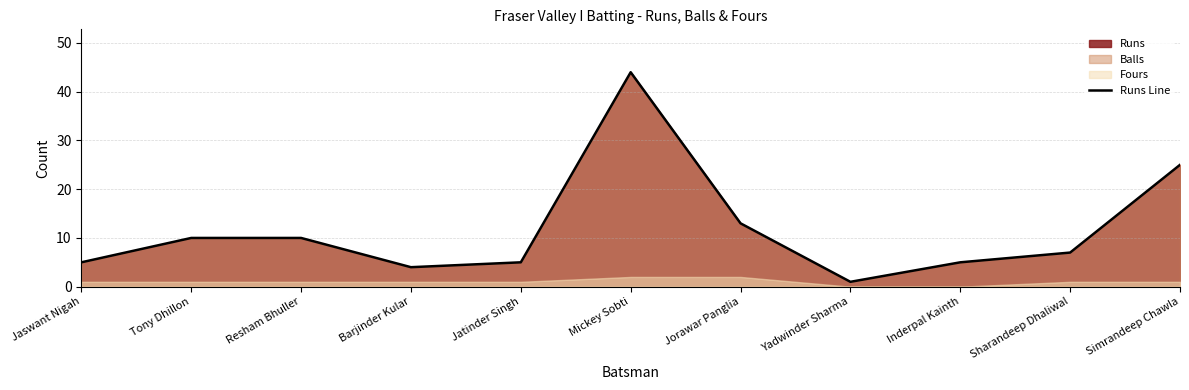

Reading left to right, list all the values displayed in this chart.

5	10	10	4	5	44	13	1	5	7	25